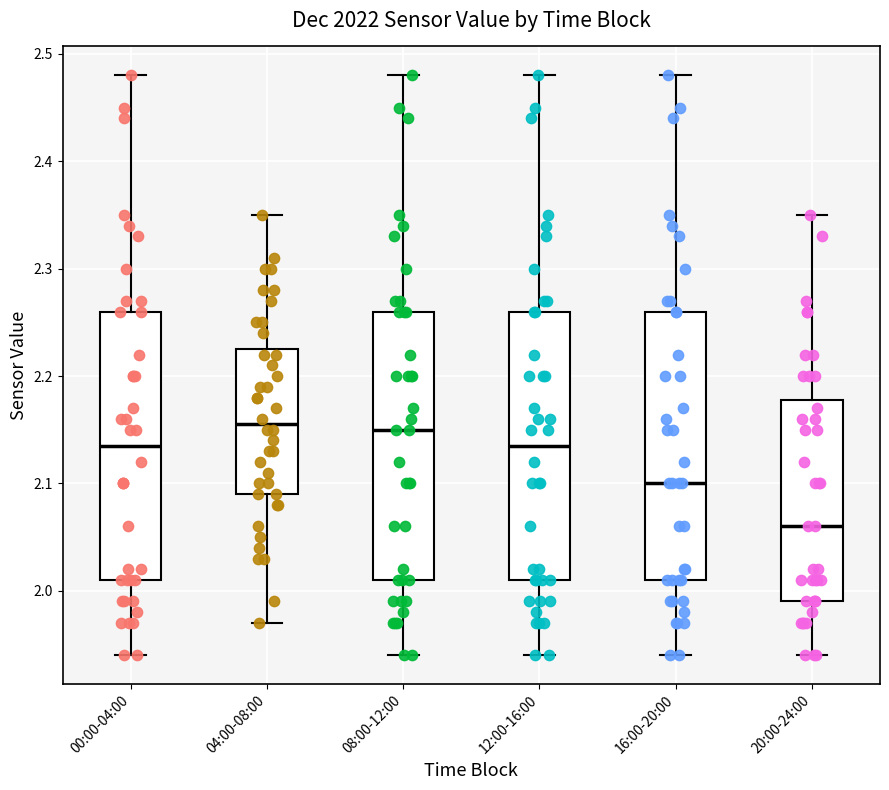

Where does the lower whisker of the box for 00:00-04:00 end on the y-axis? The values are not printed on the chart, so give them approximately, as read against the axis.

1.94